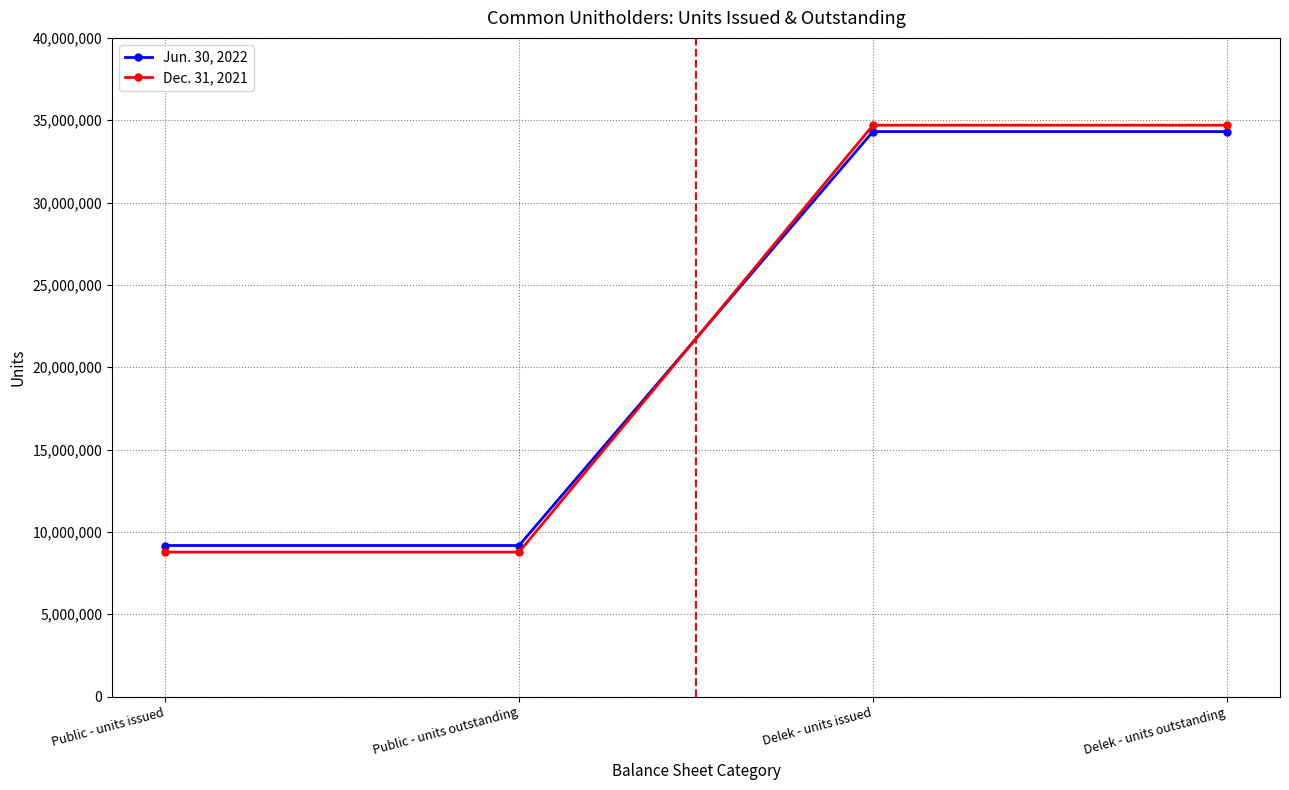

Read the Dec. 31, 2021 value at Delek - units issued.

34696800